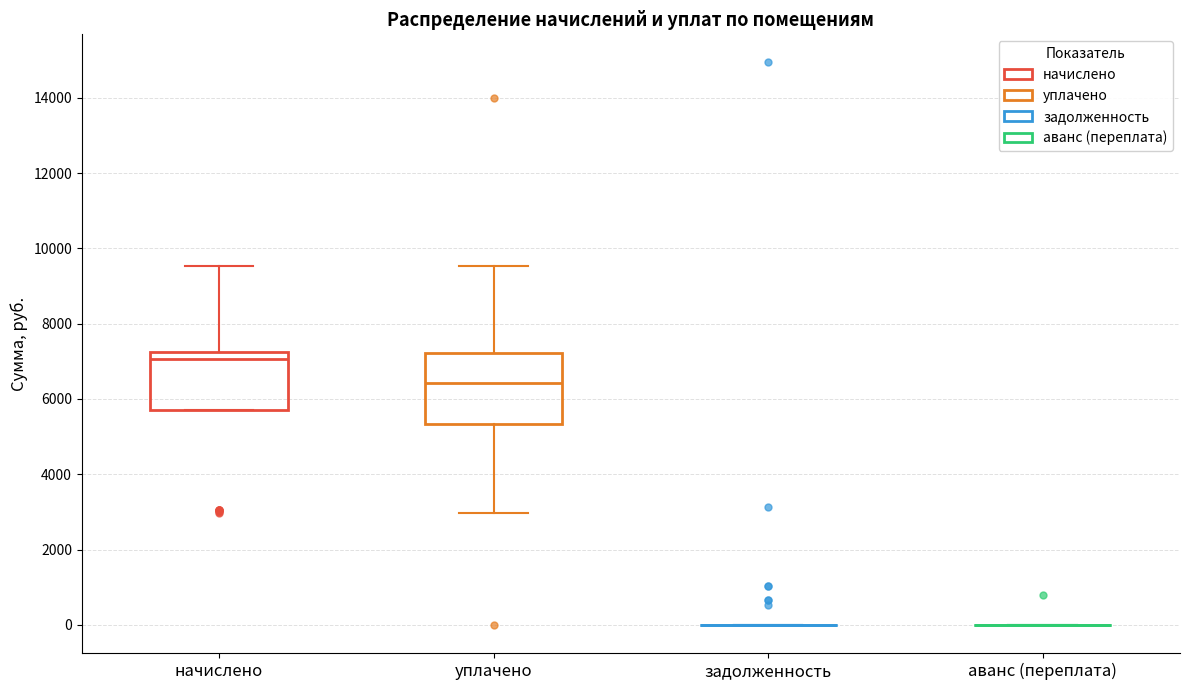

Which box is the tallest, from its lower edge to its upper edge?

уплачено